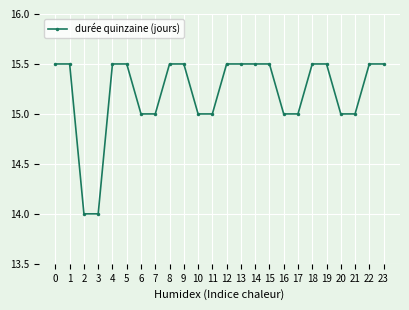

Count the values in the range 15 to 16.

22